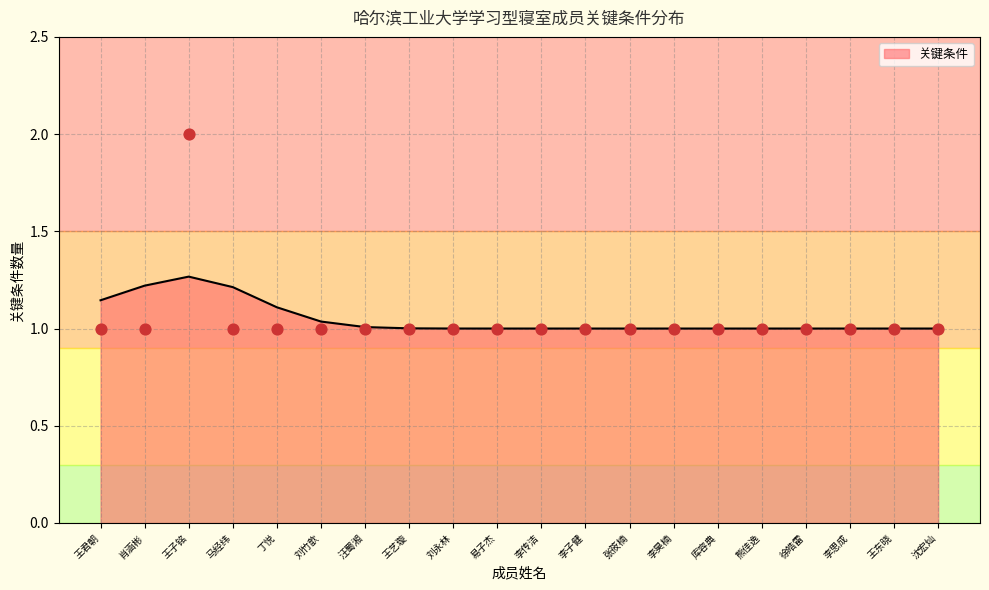

Between 沈宏灿 and 王子铭, which is larger?

王子铭